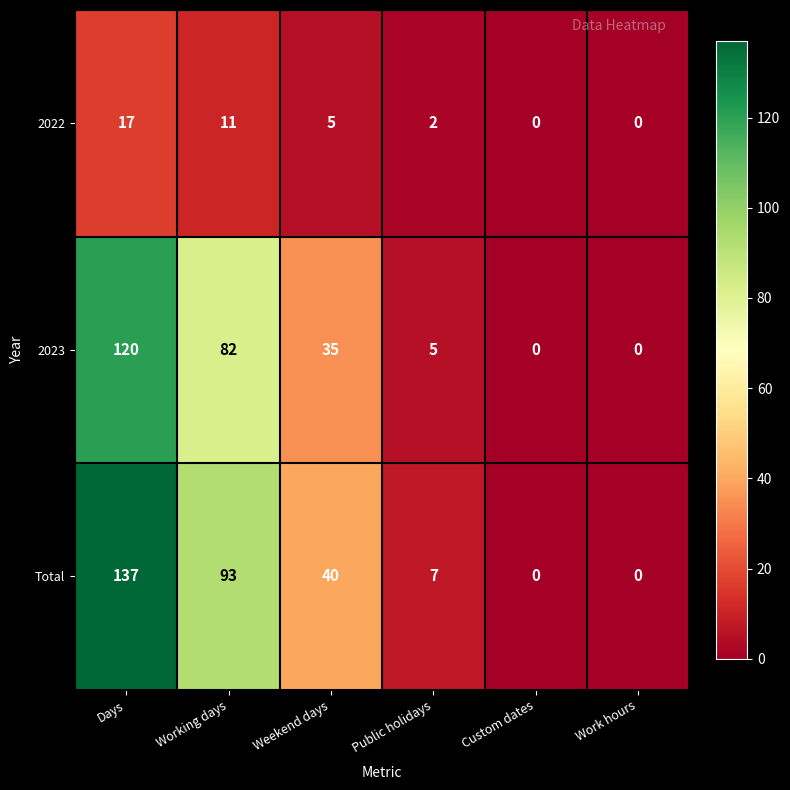

Which category has the highest value in the Total series?

Days